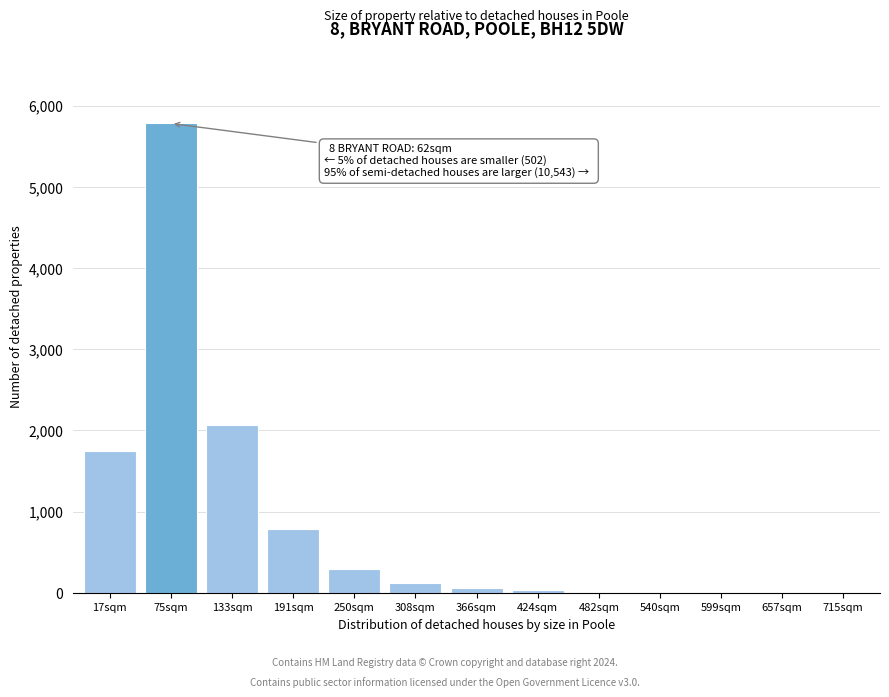

Which category has the highest value across all series?

75sqm